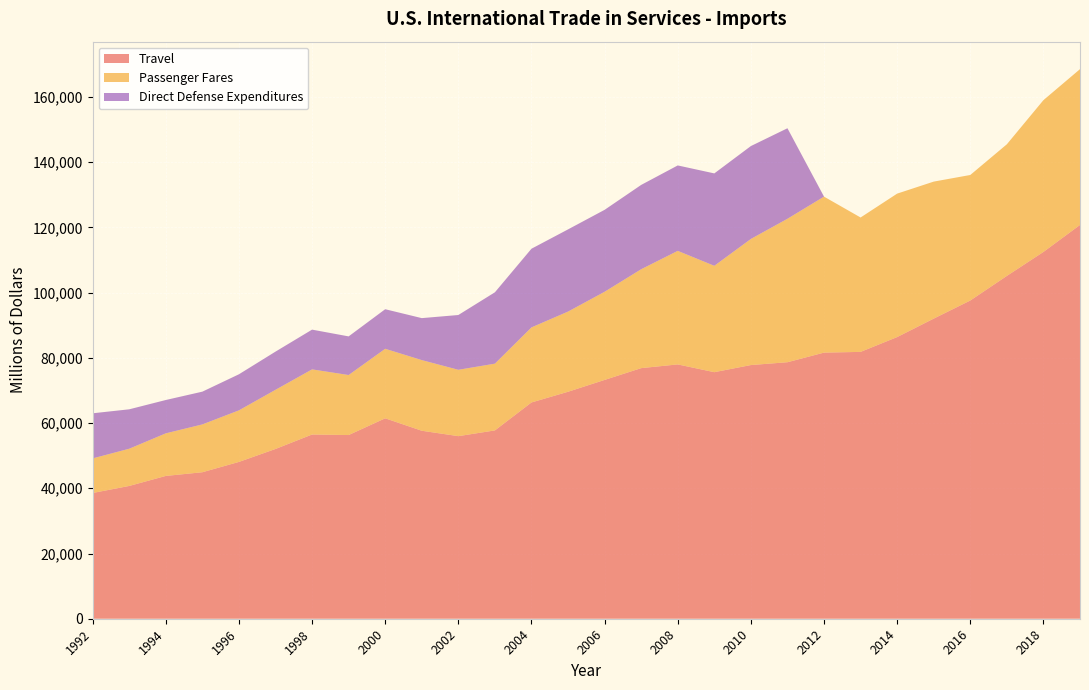

Reading left to right, extract all data points from this chart.

Travel: 38552	40713	43782	44916	48078	52051	56483	56323	61452	57639	55980	57742	66311	69591	73220	76836	77974	75593	77778	78646	81593	81817	86360	92021	97570	105112	112461	120734
Passenger Fares: 10603	11410	13062	14663	15809	18138	19971	18396	21316	21660	20345	20464	23010	24583	27029	30324	34816	32614	38667	43984	47827	41205	43980	42003	38484	40359	46540	47771
Direct Defense Expenditures: 13835	12087	10217	10043	11061	11707	12185	11849	12131	12869	16798	21882	24125	25200	25122	25850	26193	28331	28478	27752	0	0	0	0	0	0	0	0